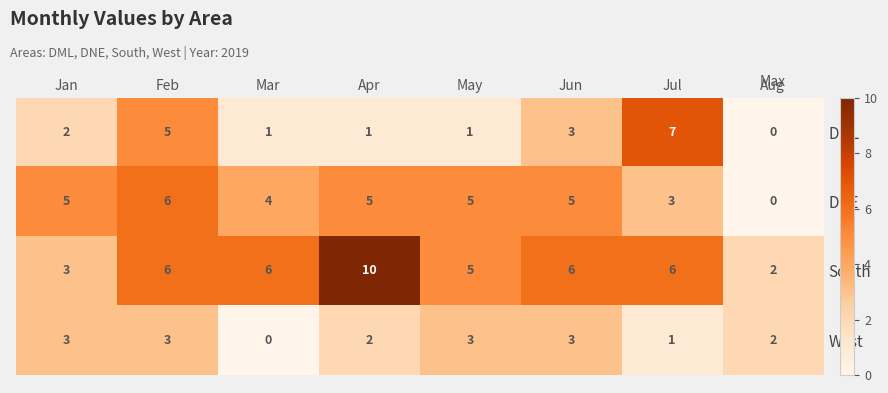

Which series has the largest range (max minus min)?

South